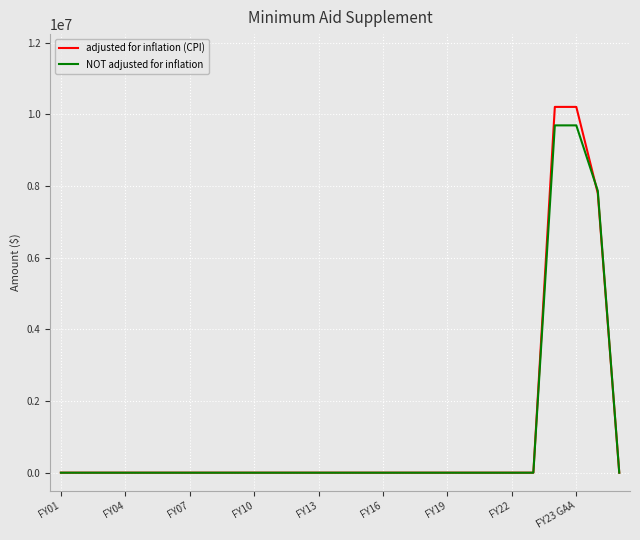

Which series has the widest spread of values?

adjusted for inflation (CPI)